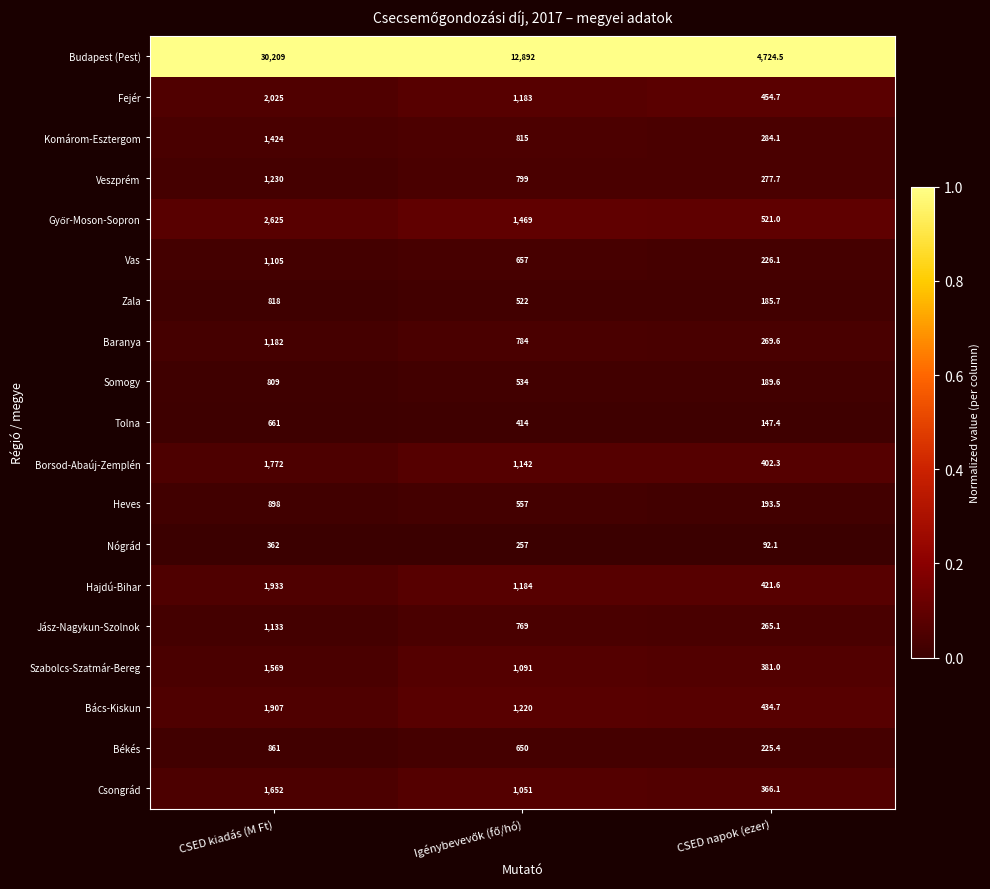

At which label does Budapest (Pest) first exceed 12892?

CSED kiadás (M Ft)